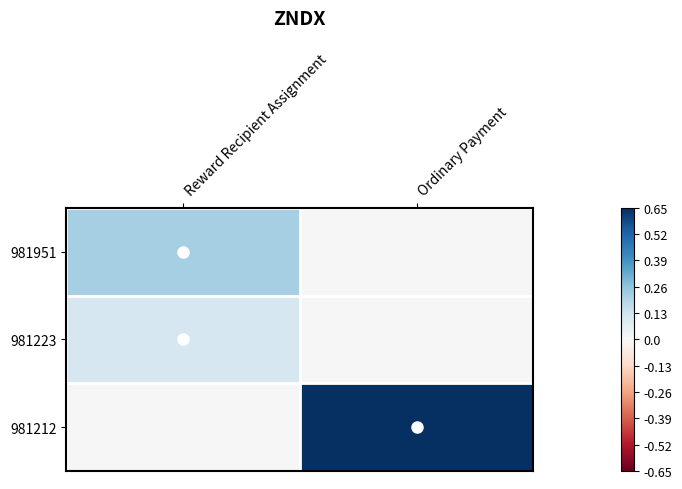

Which category has the highest value across all series?

Ordinary Payment